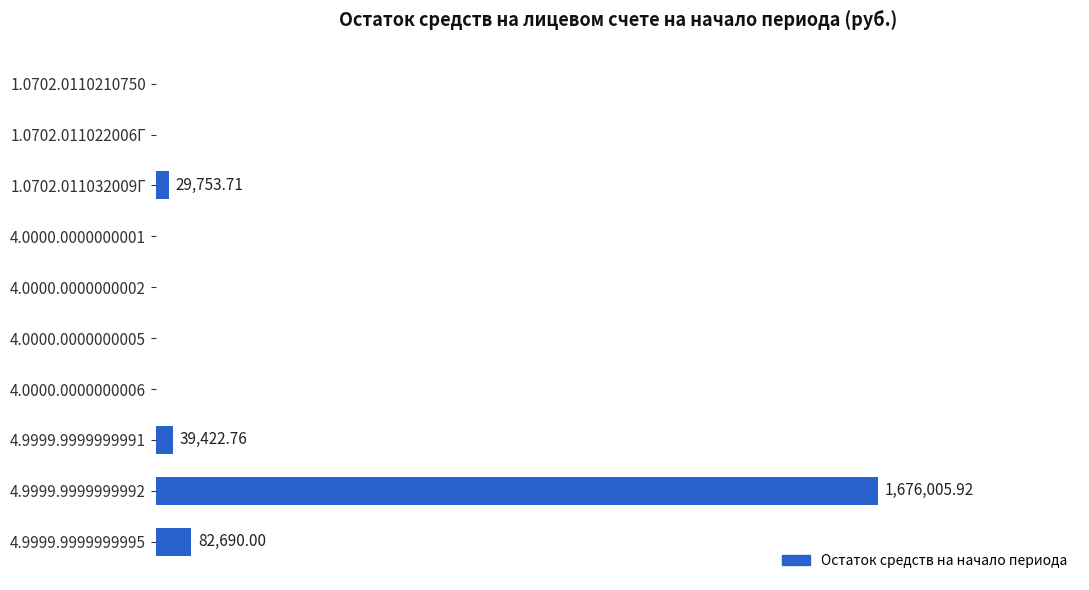

How many bars are there in total?

10